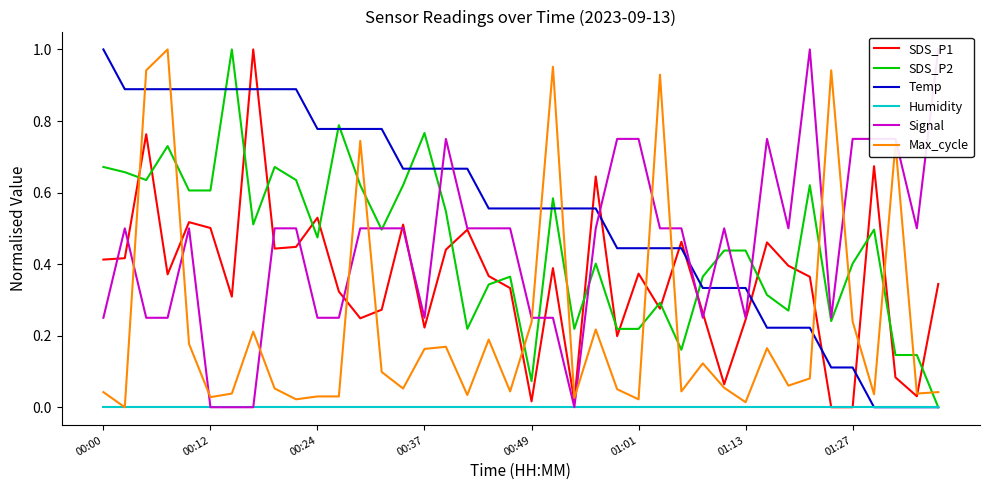

Which series ends up on top after the final intersection of SDS_P2 and SDS_P1?

SDS_P1